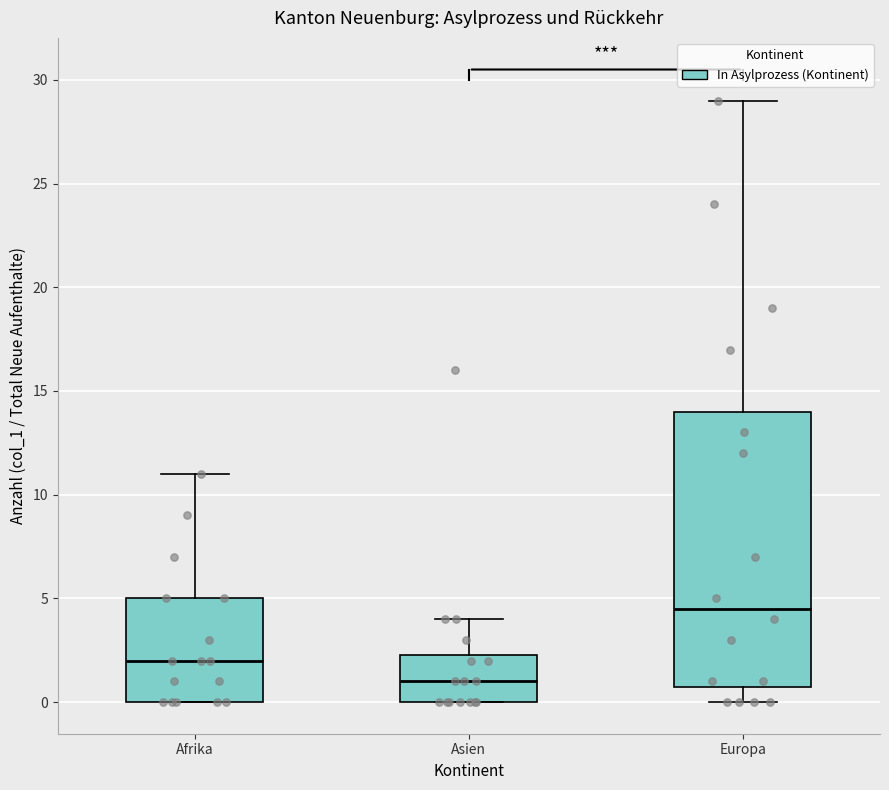

Reading left to right, read every box against the y-axis: the position of its median line, the range the box covers, and the ends of its whiskers. The values are not printed on the chart, so give them approximately, as read against the axis.

Afrika: median 2.0, box 0.0 to 5.0, whiskers 0.0 to 11.0
Asien: median 1.0, box 0.0 to 2.5, whiskers 0.0 to 4.0
Europa: median 4.5, box 1.0 to 14.0, whiskers 0.0 to 29.0